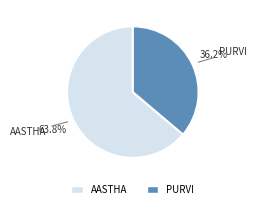

To the nearest percent, what is the difference between the AASTHA and PURVI slice percentages?

28%